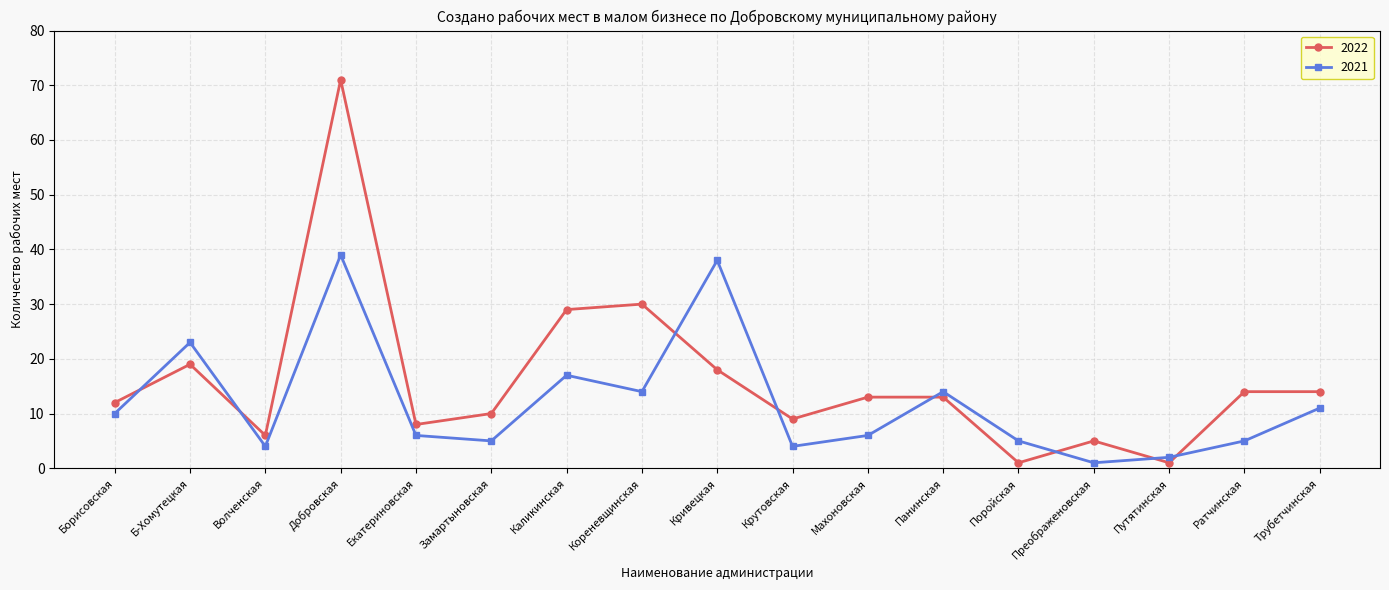

What is the greatest value displayed?

71